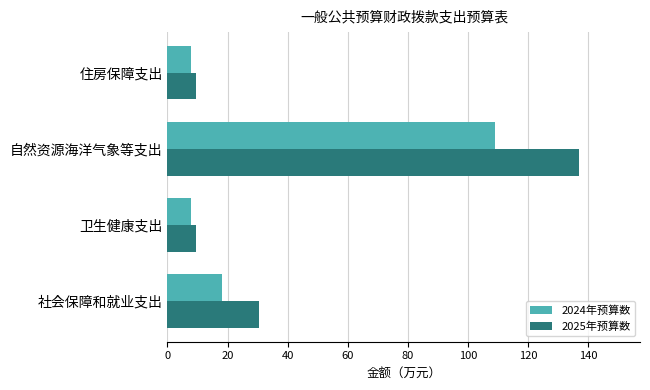

What is the difference between the second highest and second lowest values in the 2024年预算数 series?

10.5